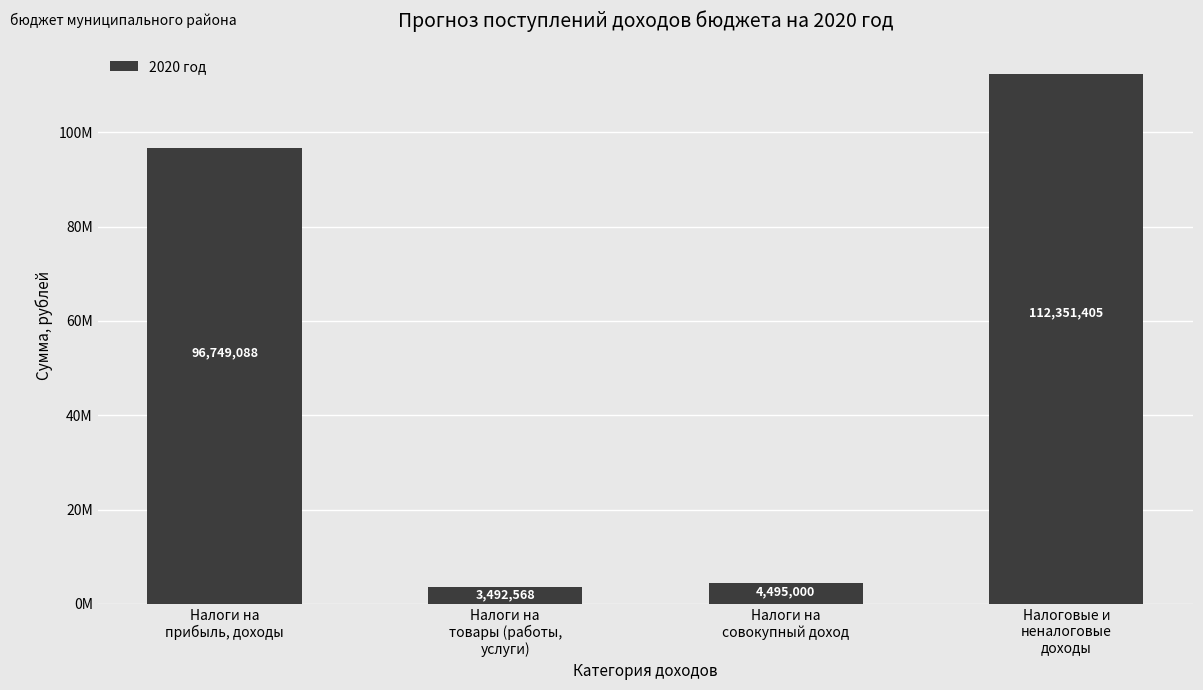

Read the value at Налоговые и
неналоговые
доходы.

112351404.8